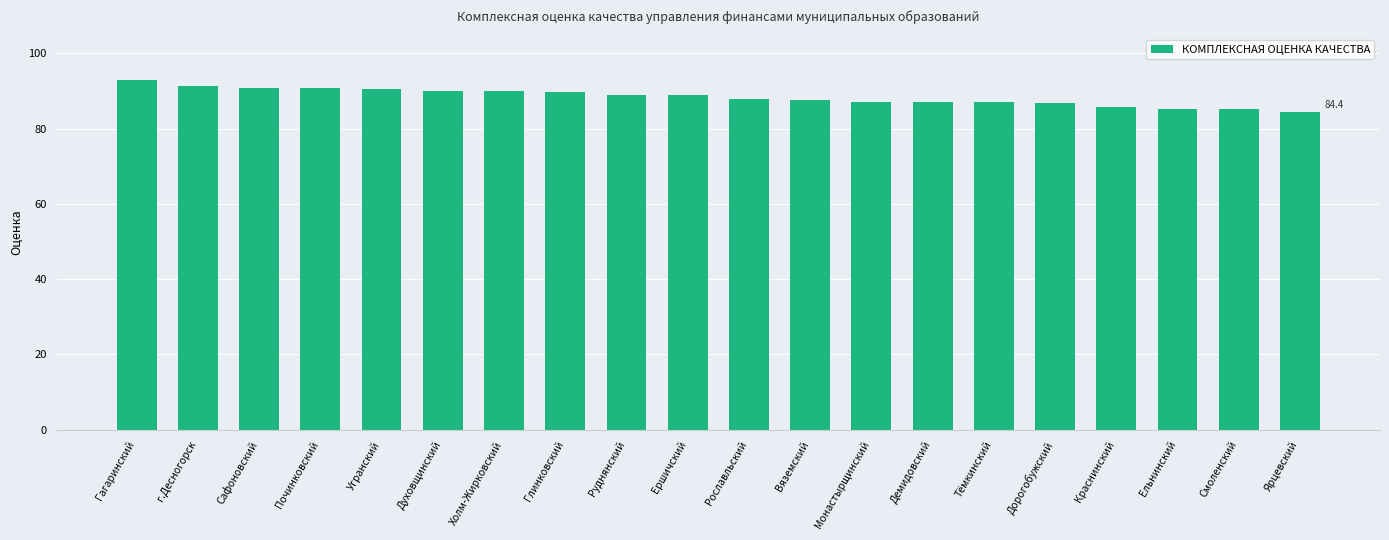

Is it true that the value at Демидовский is 148.8?

False